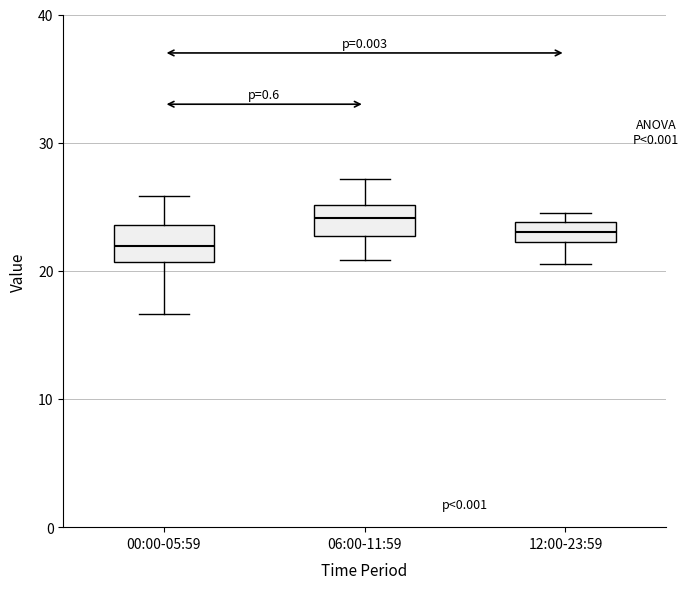

Reading left to right, transcribe this box plot: for each box, give where its median line is, the range the box spans, and where its two whiskers end, as read against the y-axis. The values are not printed on the chart, so give them approximately, as read against the axis.

00:00-05:59: median 22, box 21 to 24, whiskers 17 to 26
06:00-11:59: median 24, box 23 to 25, whiskers 21 to 27
12:00-23:59: median 23, box 22 to 24, whiskers 21 to 25